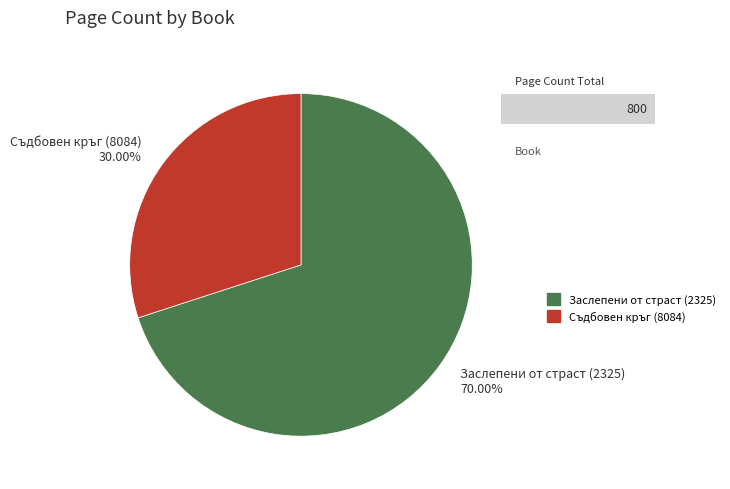

To the nearest percent, what is the combined percentage of Съдбовен кръг (8084) and Заслепени от страст (2325)?

100%